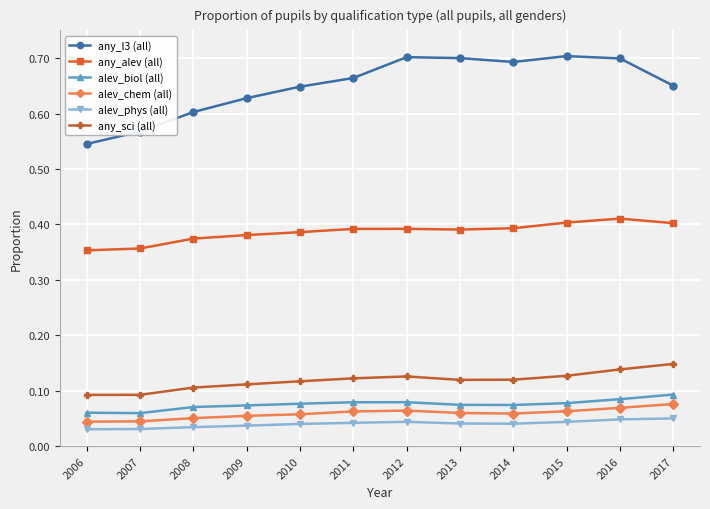

True or false: alev_biol (all) has a value of 0.0 at 2011.

False